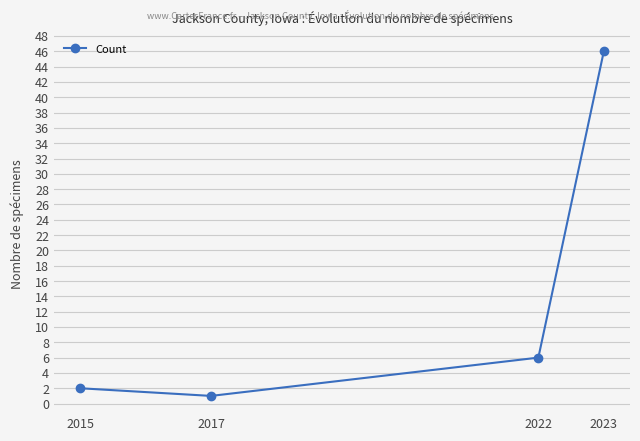

What is the average value?

14